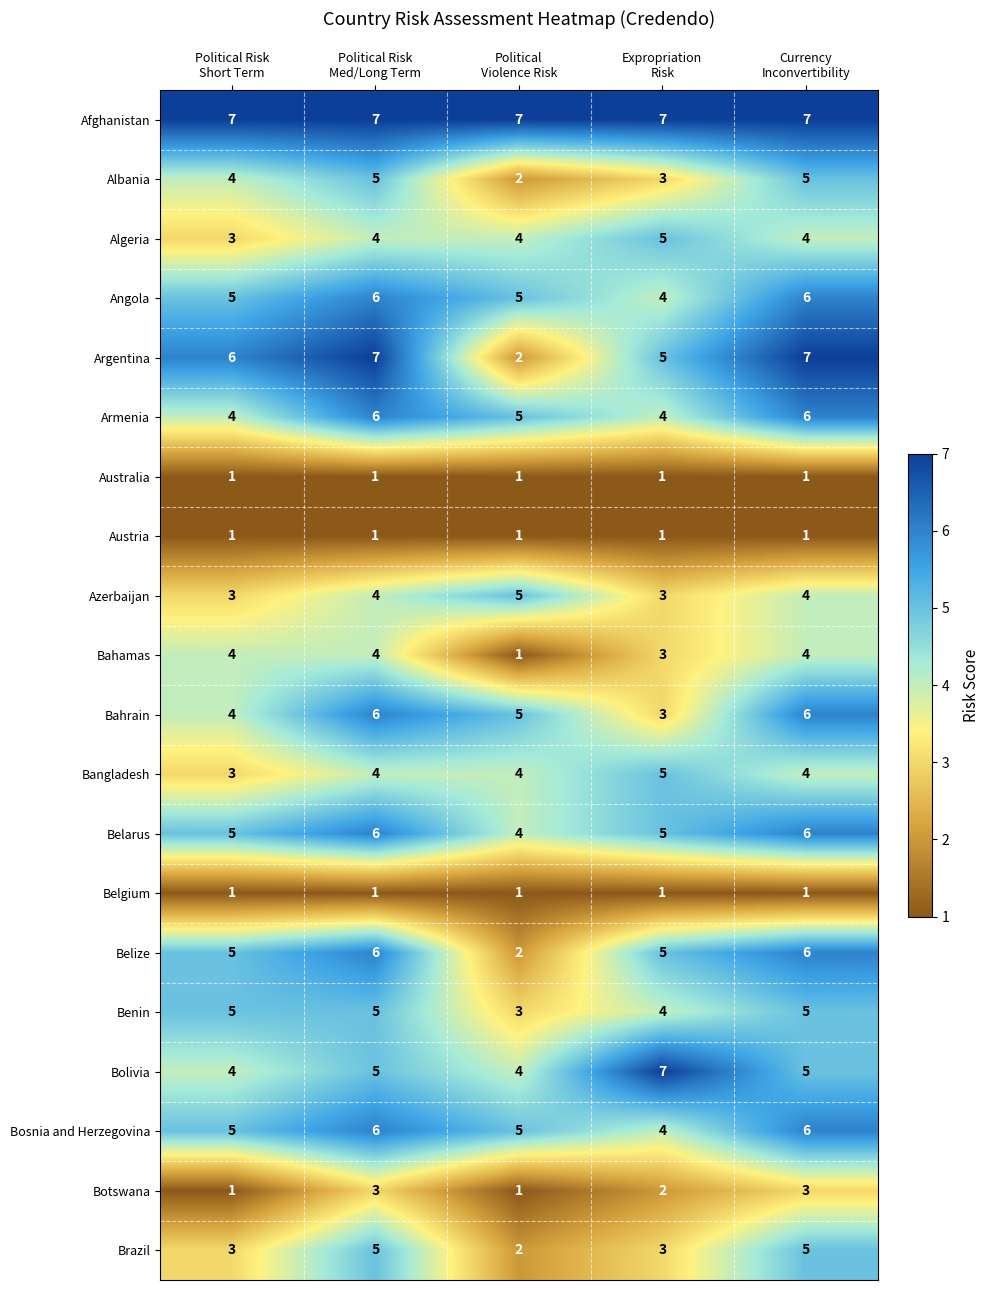

How many distinct data groups are displayed?

20